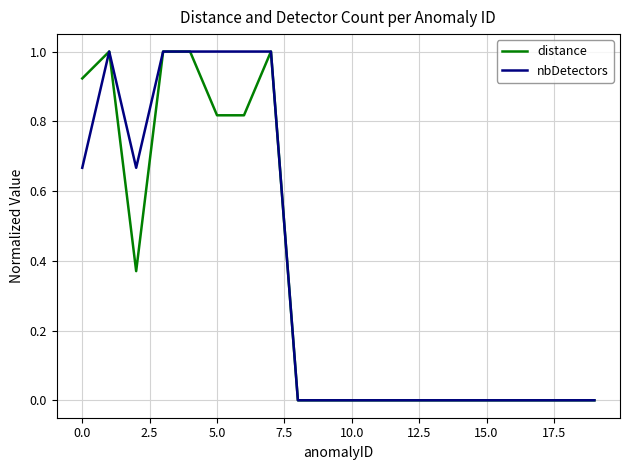

What is the greatest value displayed?

1.0